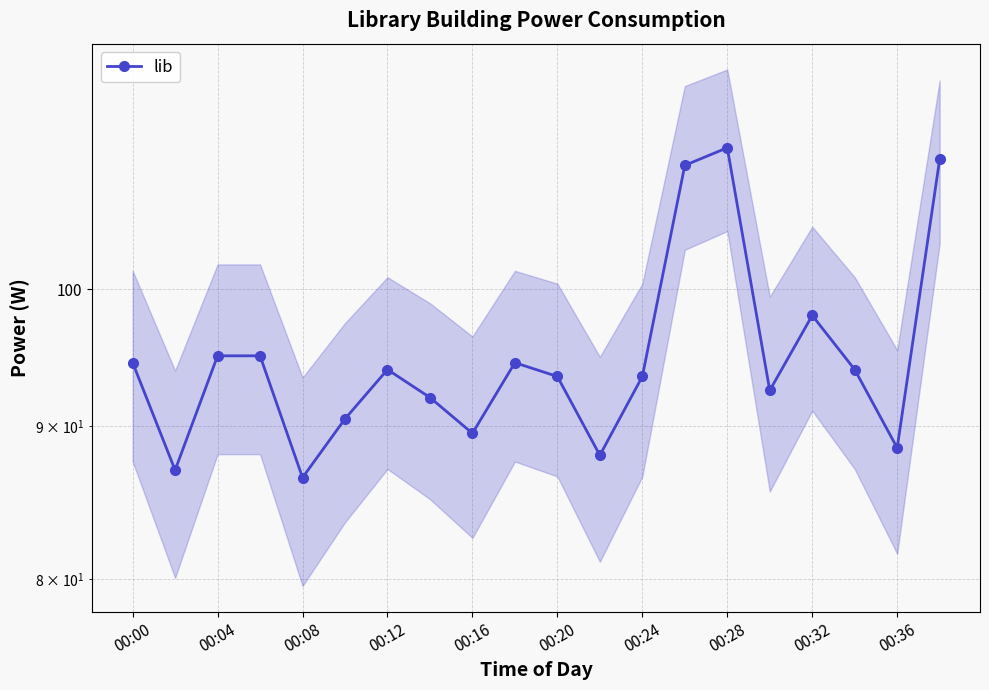

What is the minimum value shown in the chart?

86.5